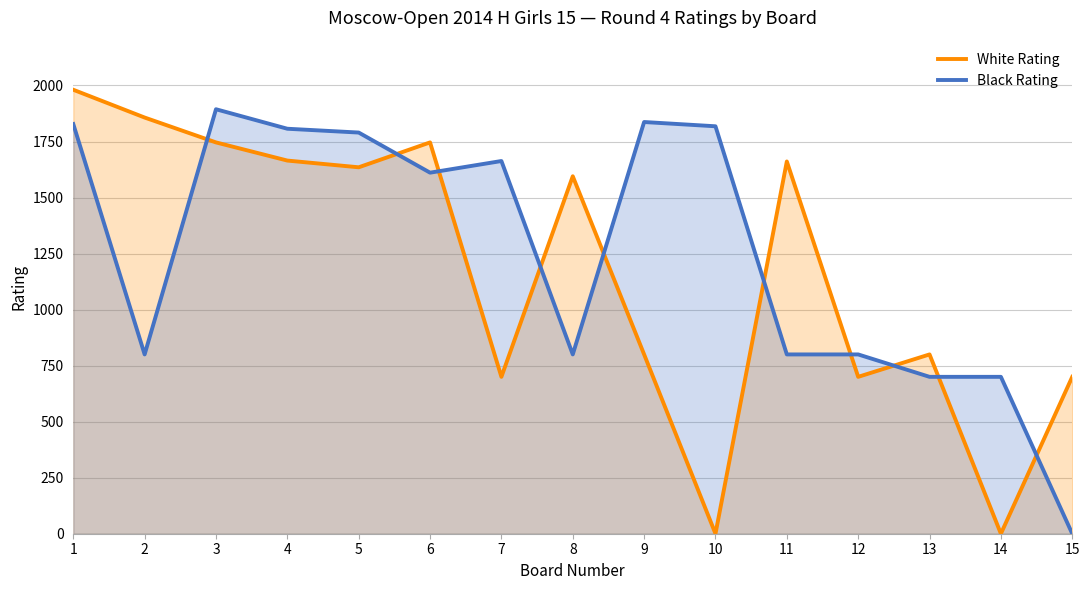

Between which two adjacent categories do Black Rating and White Rating first intersect?

2 and 3